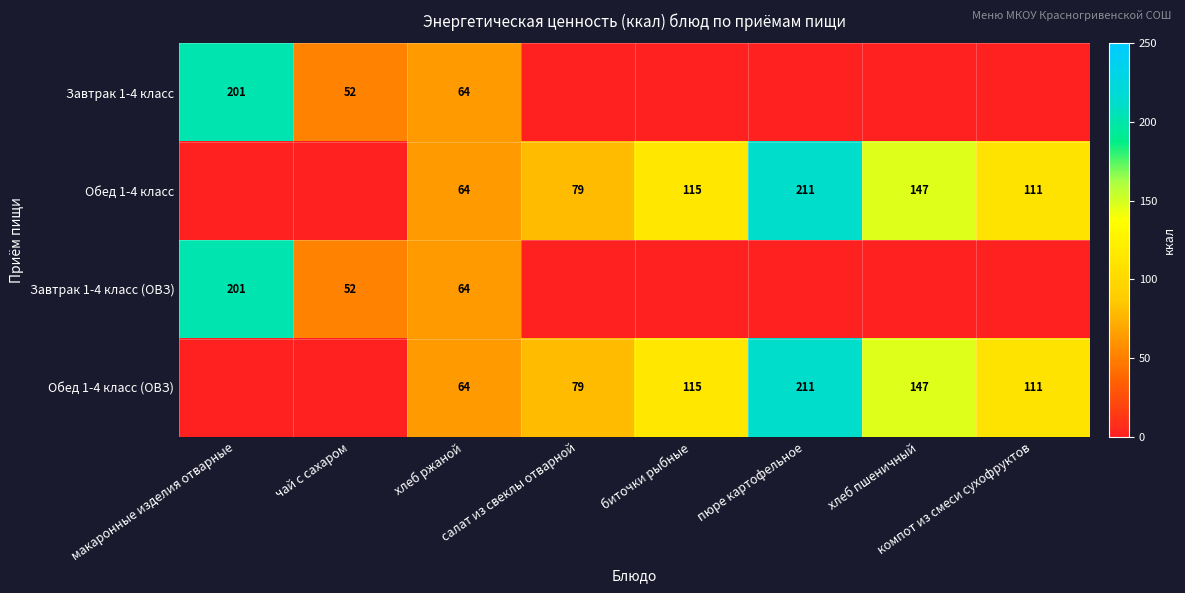

Rank the series by their maximum value, from lowest to highest.

Завтрак 1-4 класс, Завтрак 1-4 класс (ОВЗ), Обед 1-4 класс, Обед 1-4 класс (ОВЗ)